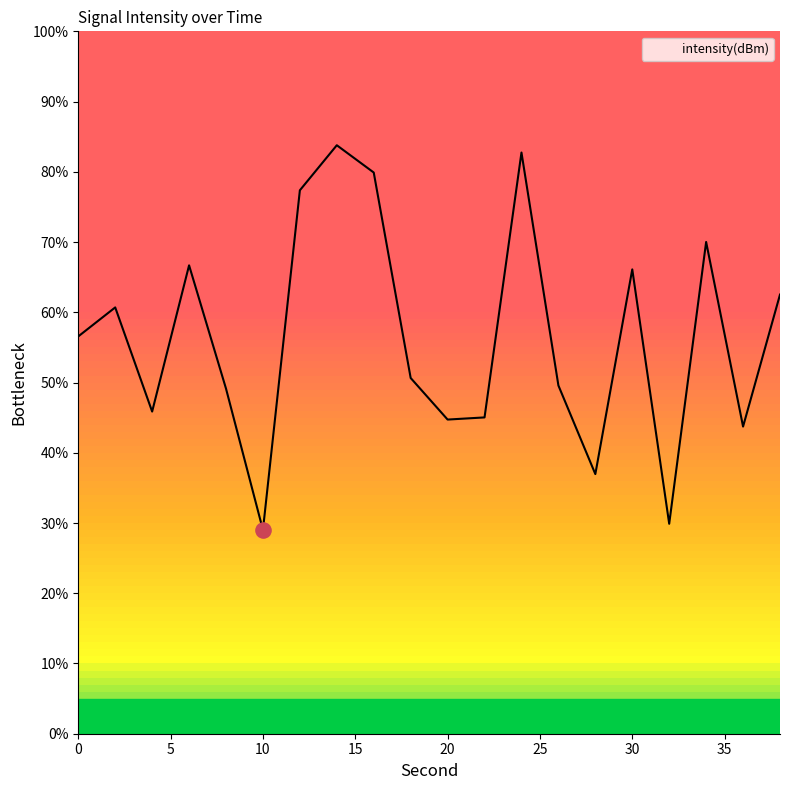

What is the greatest value displayed?

83.8